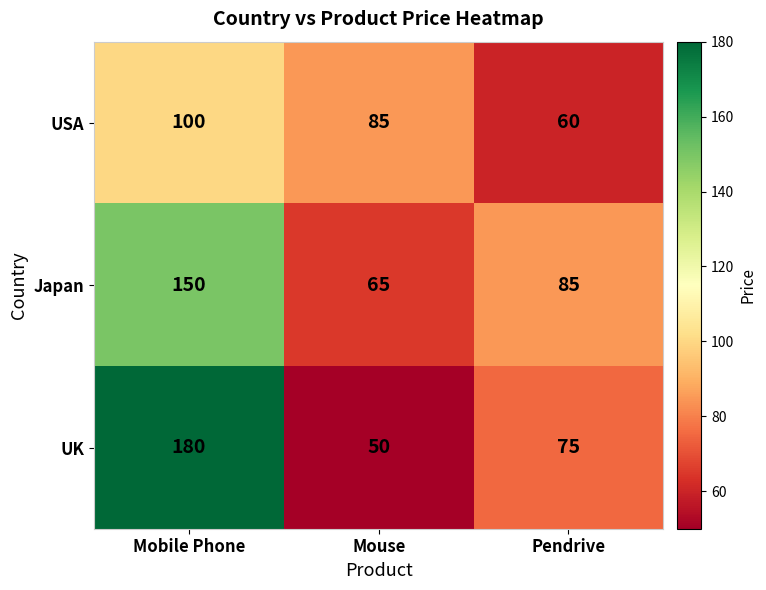

How many categories are shown in the chart?

3